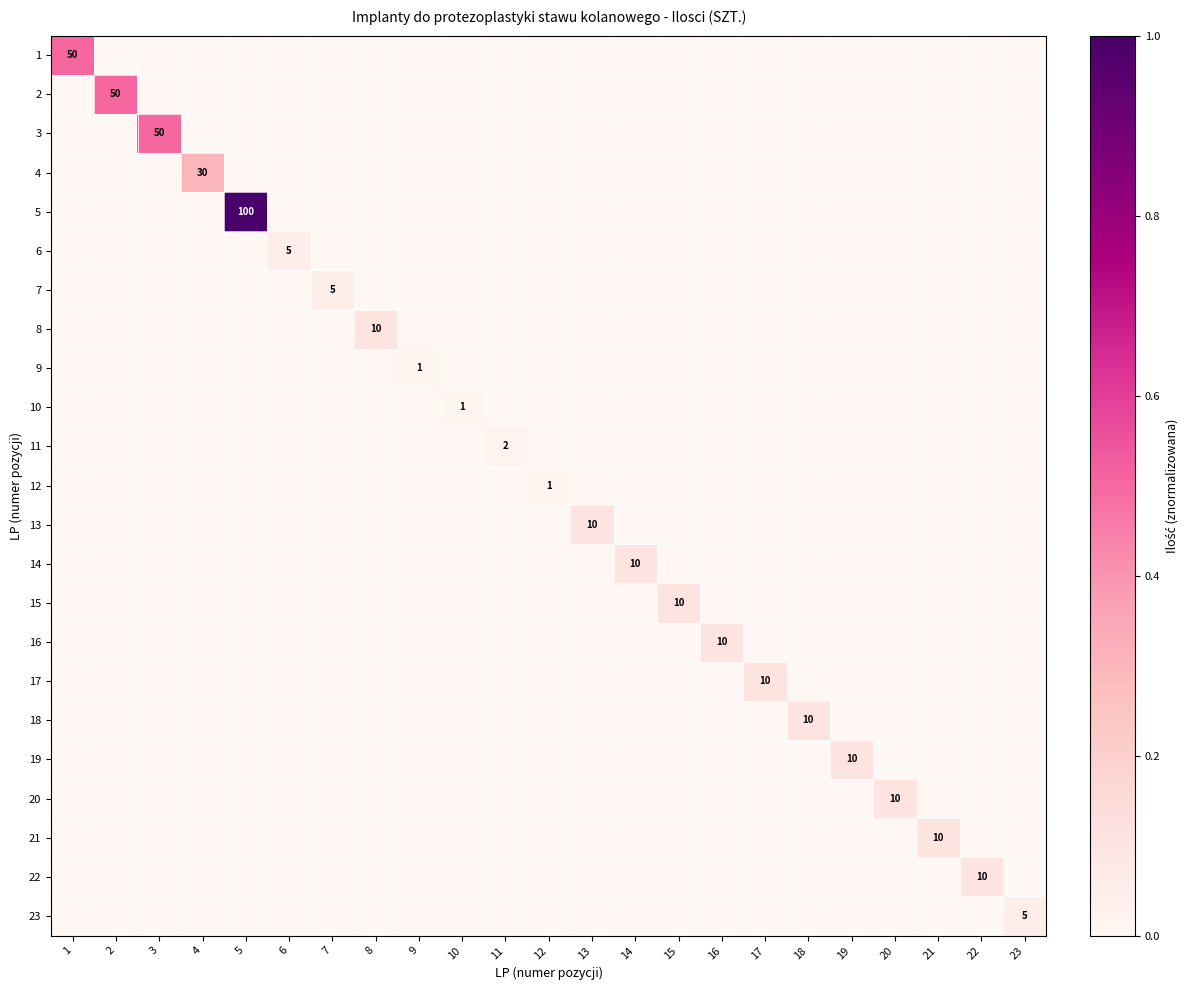

True or false: 10 has a value of 1 at 10.

True